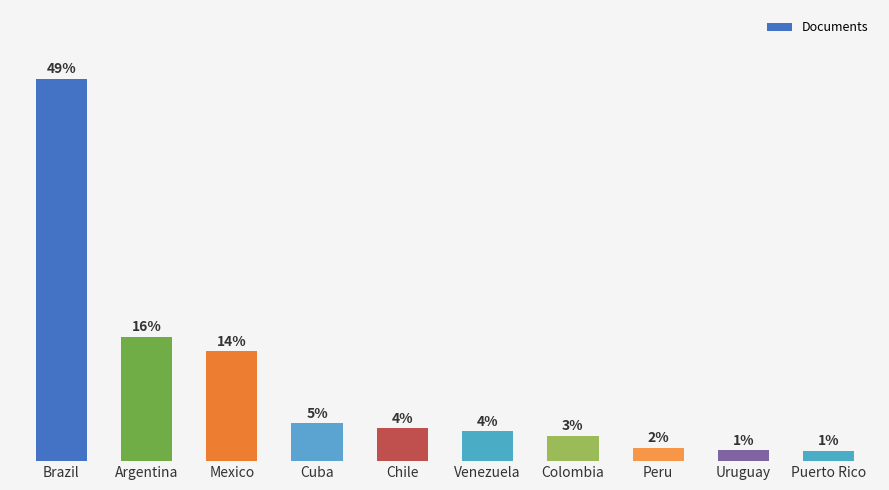

Does the chart contain stacked bars?

No